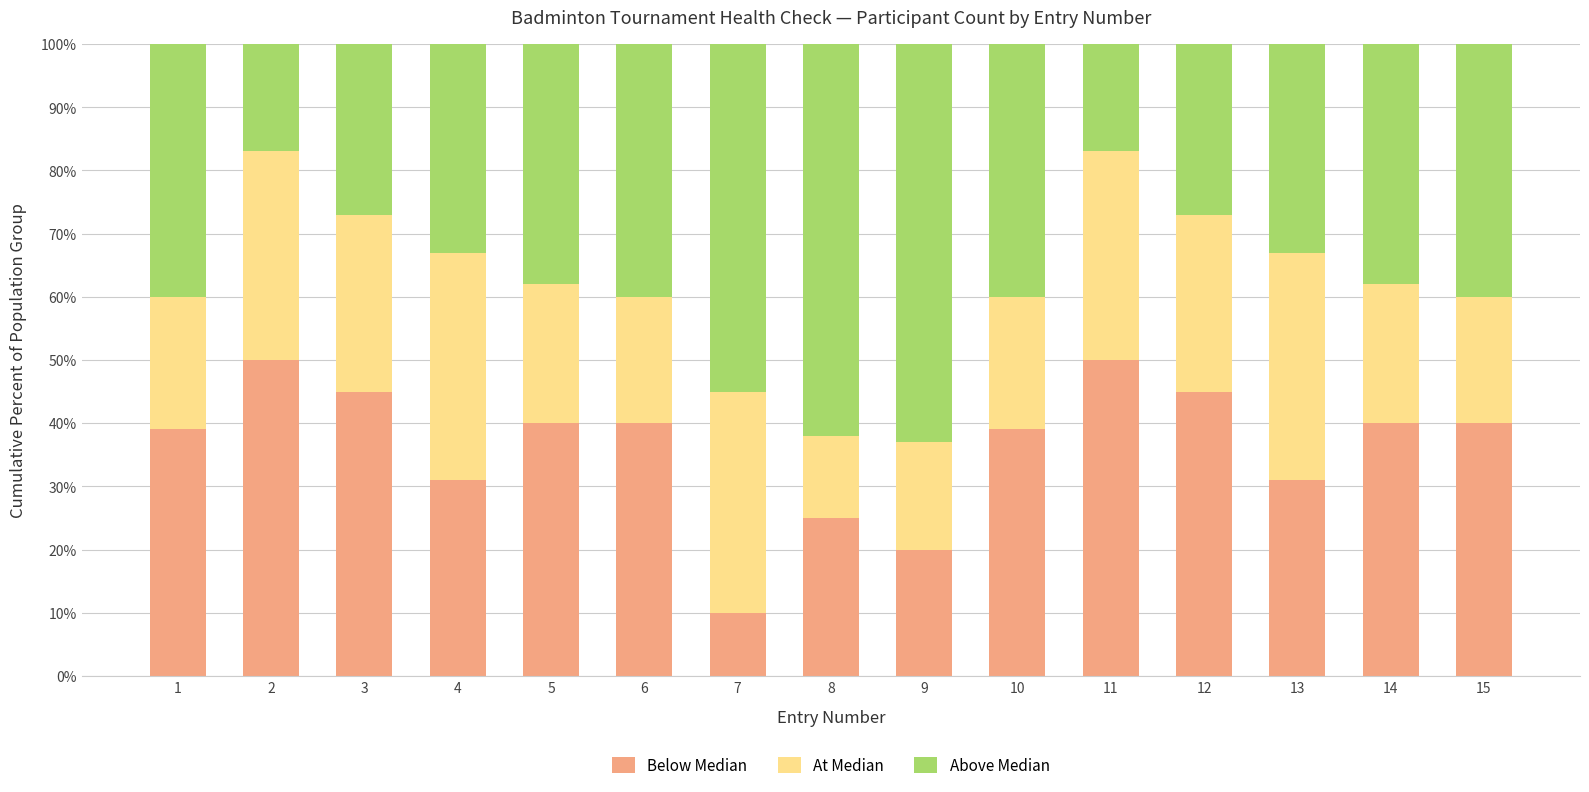

What is the maximum value for Below Median?

50